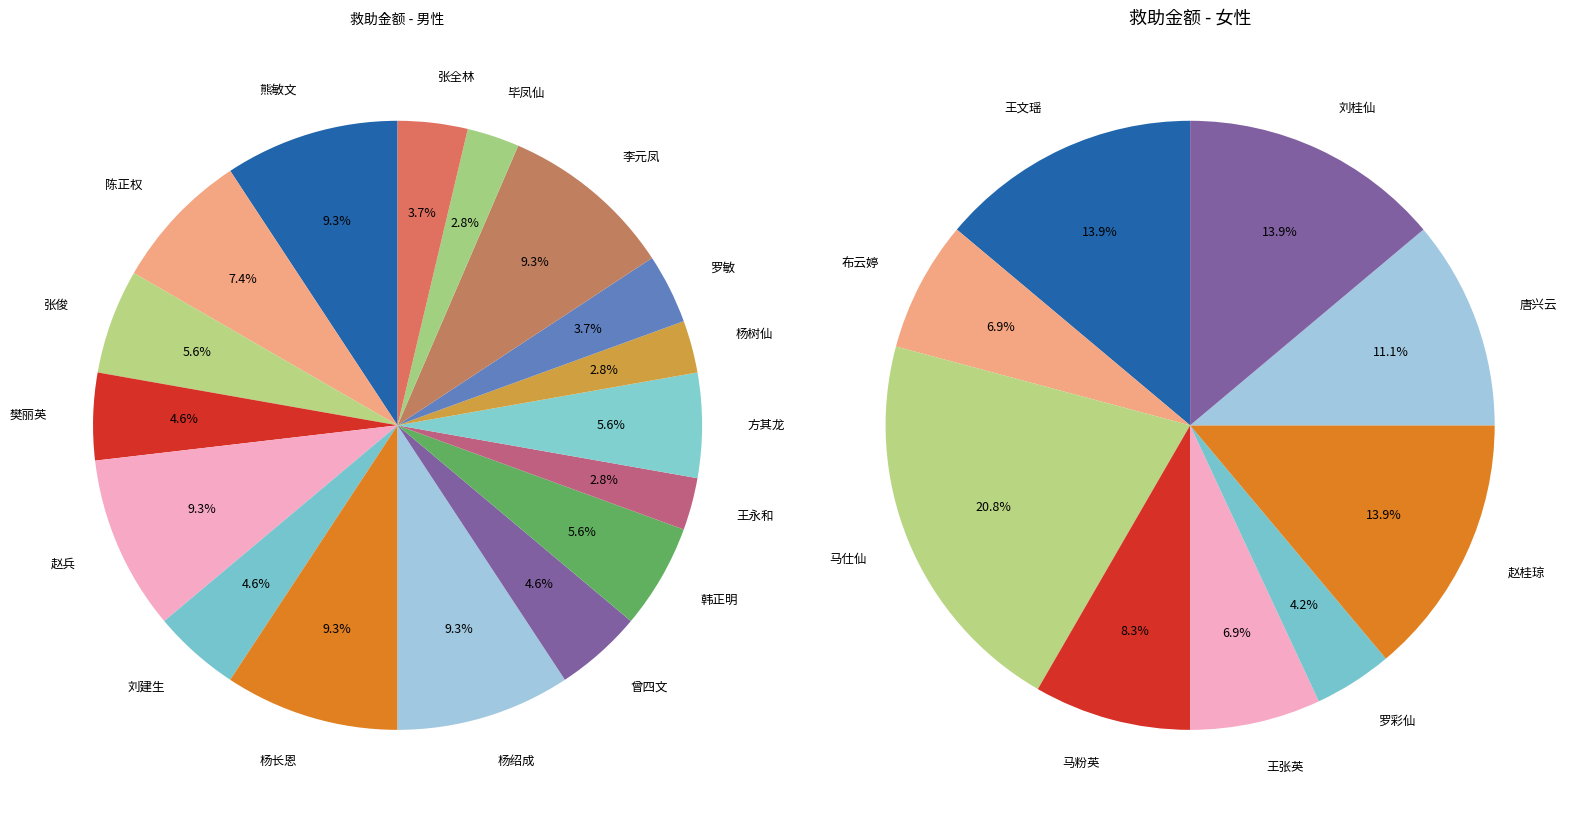

What is the change in value from 赵兵 to 杨树仙?

-7000